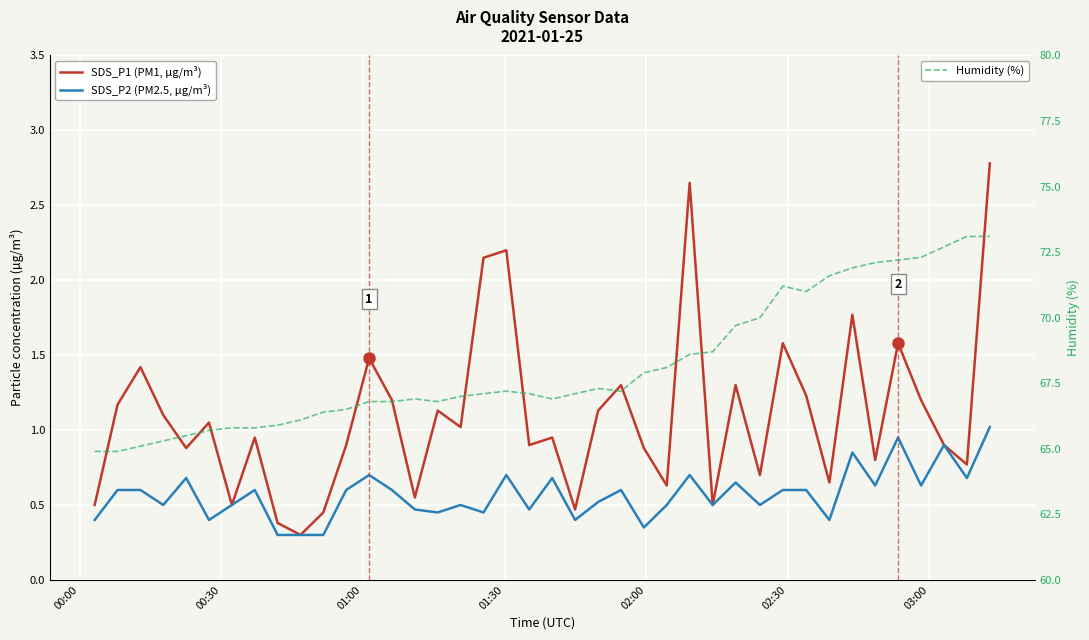

What is the maximum value shown in the chart?

73.1